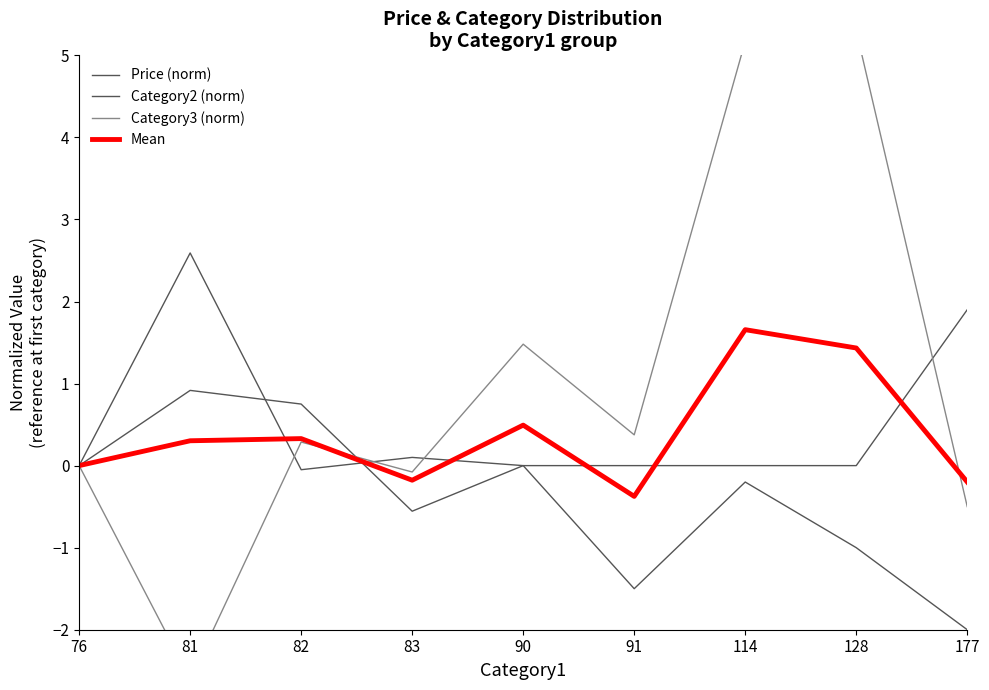

Between which two adjacent categories do Category2 (norm) and Category3 (norm) first intersect?

81 and 82